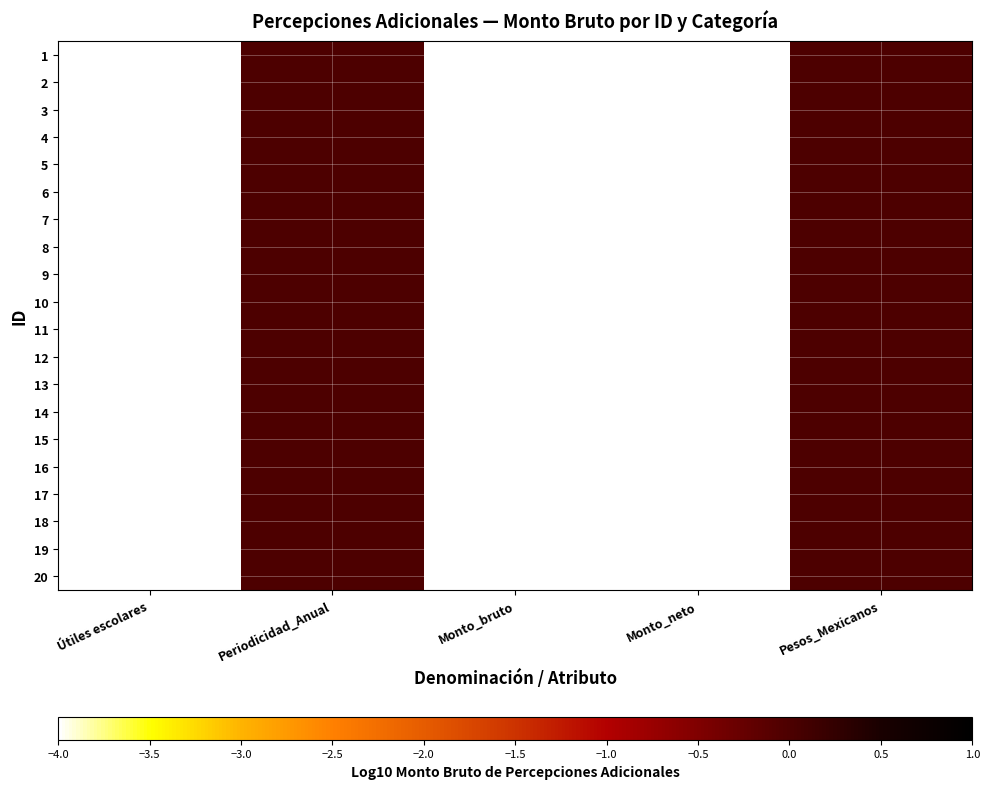

At how many categories does at least one series exceed 0?

2